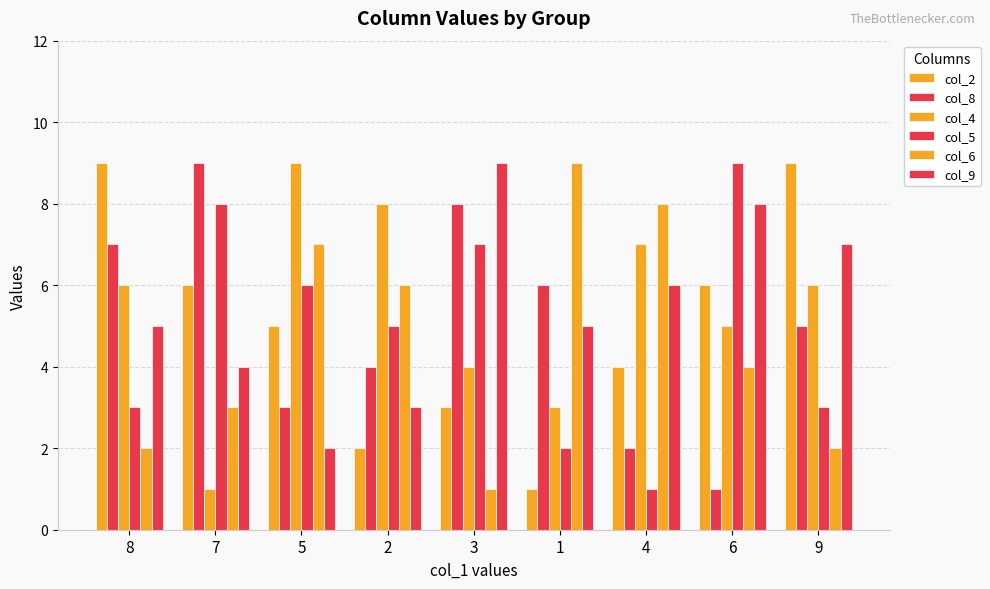

What is the lowest value of the col_5 series?

1